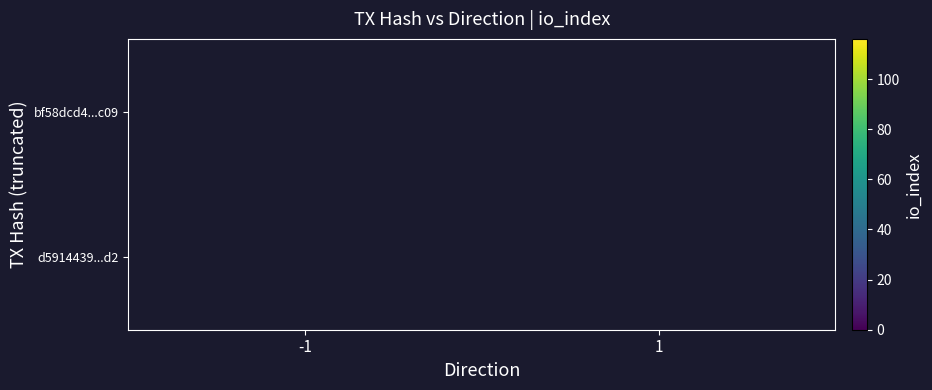

What is the maximum value shown in the chart?

116.0